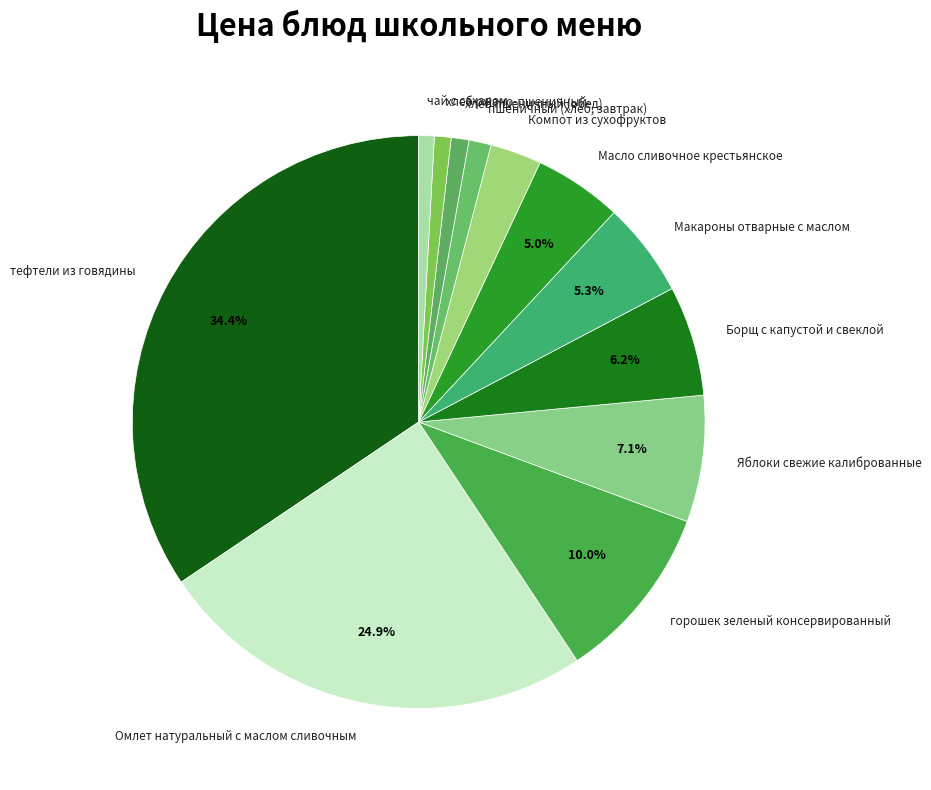

The Масло сливочное крестьянское slice represents 5% of the pie. True or false?

True